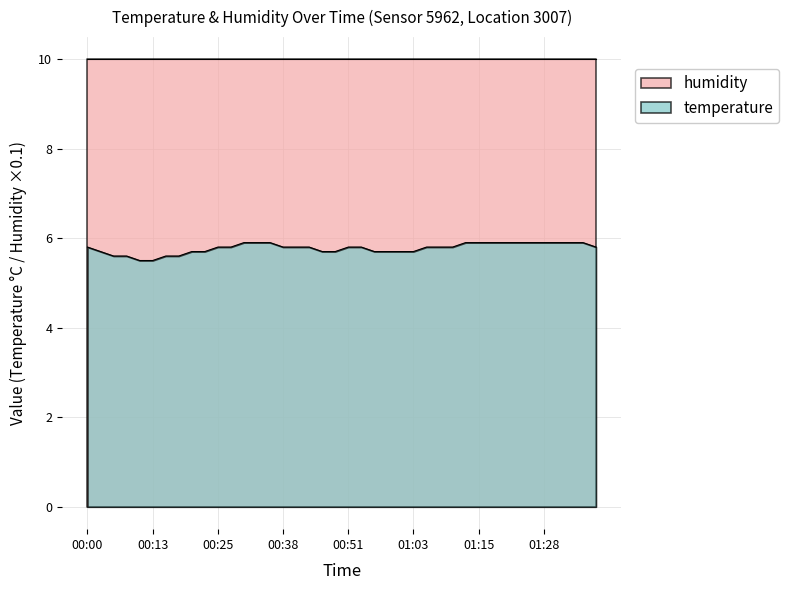

What is the label of the 5th point from the left?

00:10